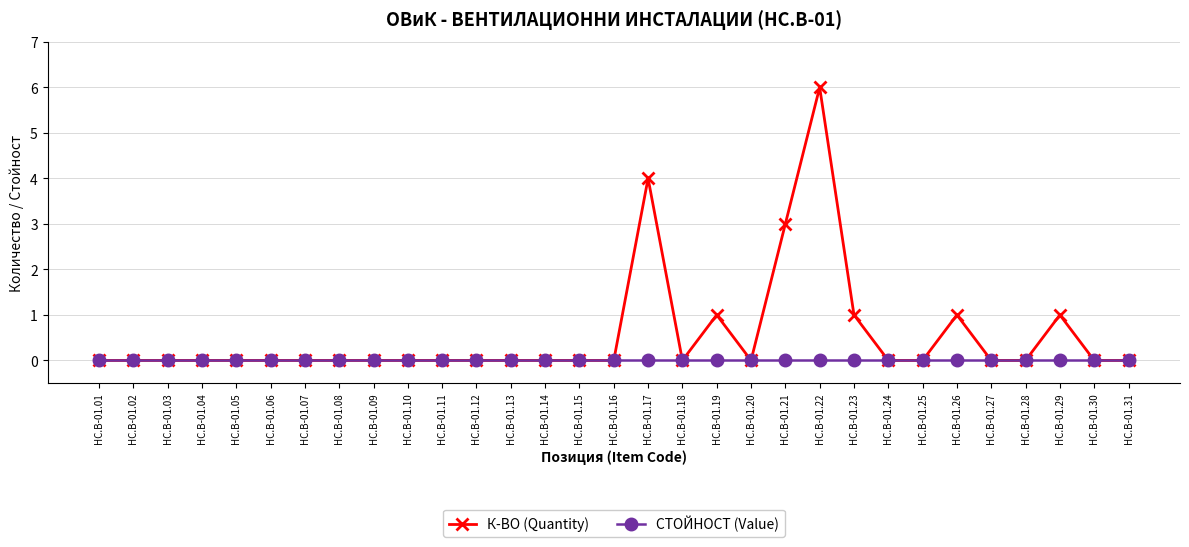

Is it true that К-ВО (Quantity) equals 0 at HC.B-01.24?

True